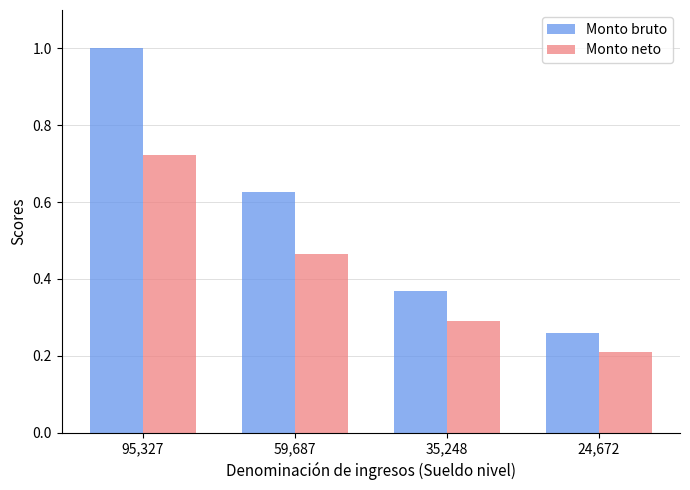

Where is Monto bruto nearest to the value 0?

24,672